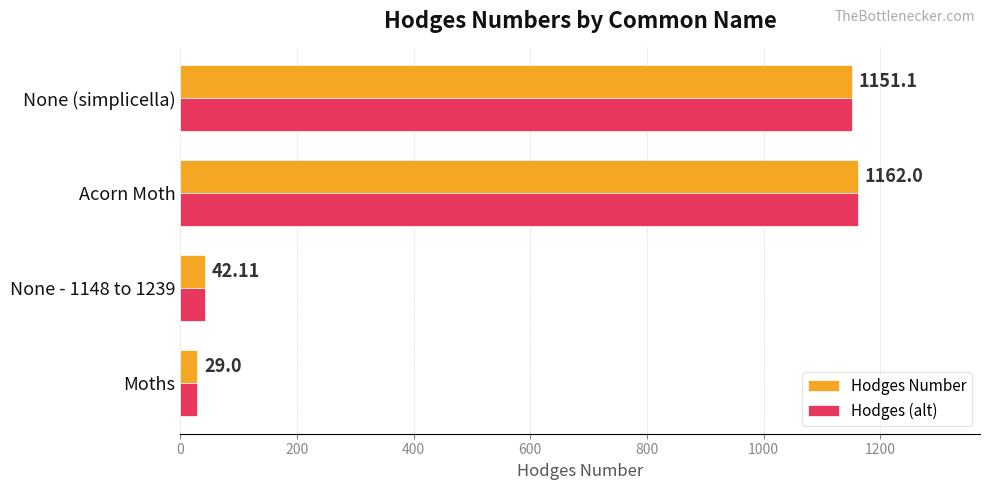

What is the maximum value shown in the chart?

1162.0